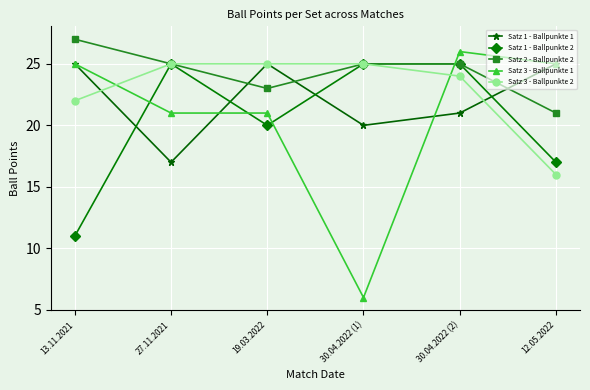

Which label corresponds to the largest value in the chart?

13.11.2021